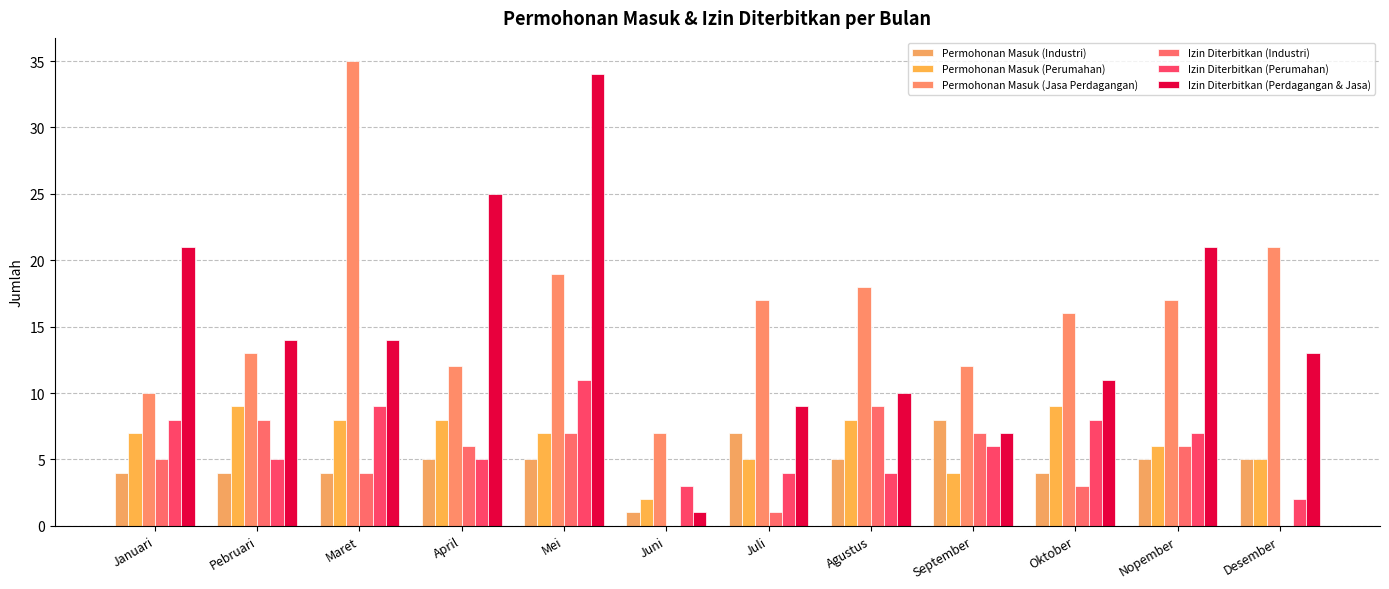

What is the sum of all Izin Diterbitkan (Perumahan) values?

72